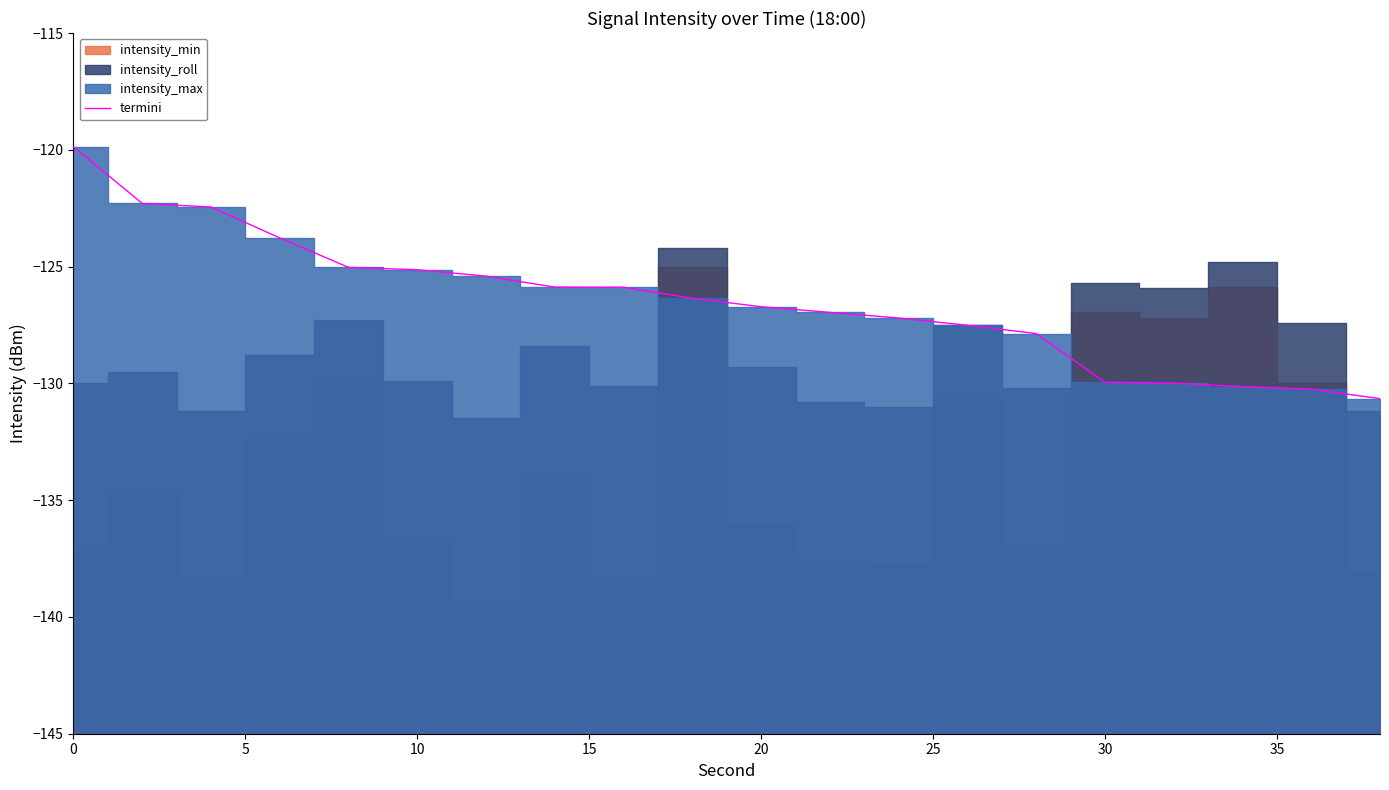

What is the maximum value shown in the chart?

-119.9